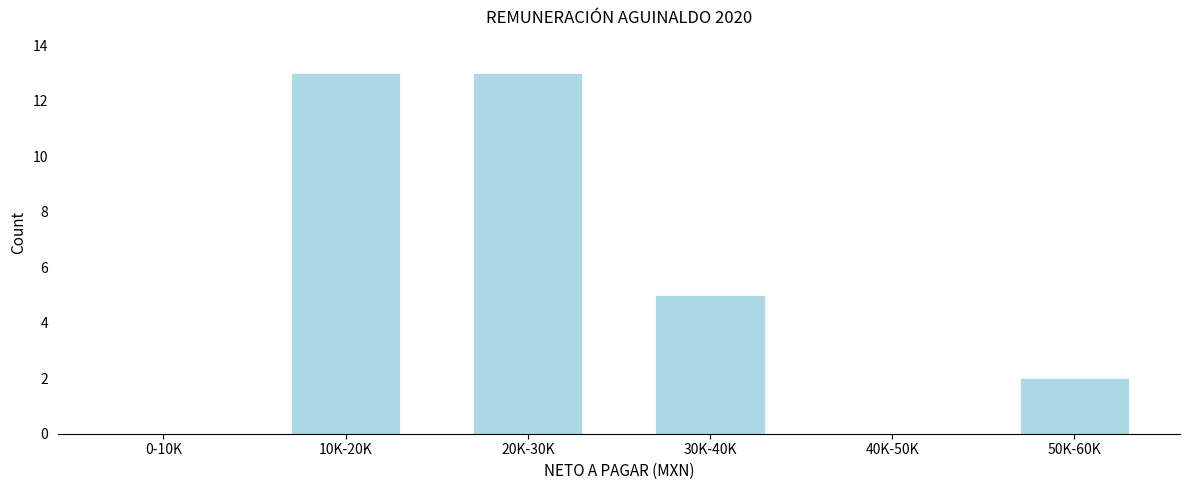

Reading left to right, what are all the values shown in this chart?

0-10K=0	10K-20K=13	20K-30K=13	30K-40K=5	40K-50K=0	50K-60K=2